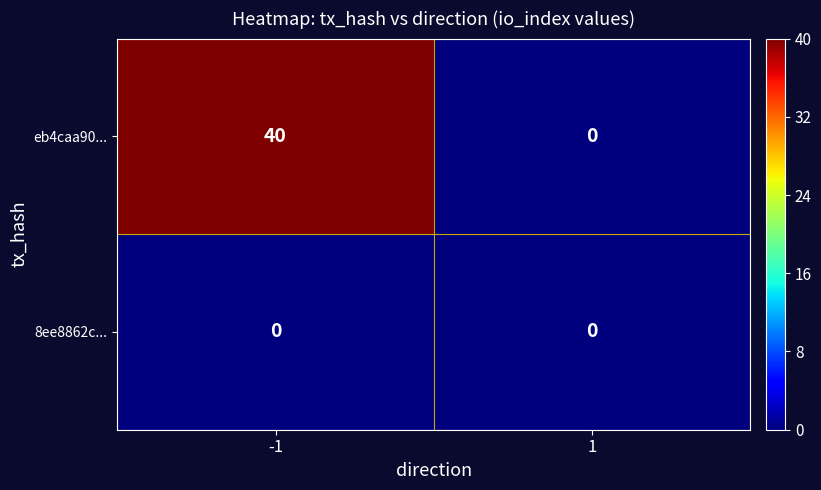

Rank the series by their maximum value, from lowest to highest.

8ee8862c..., eb4caa90...